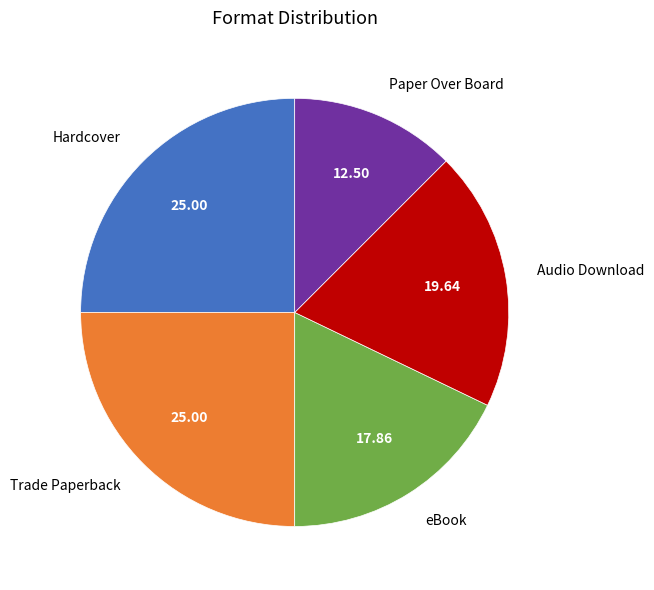

Count the number of slices in the pie.

5